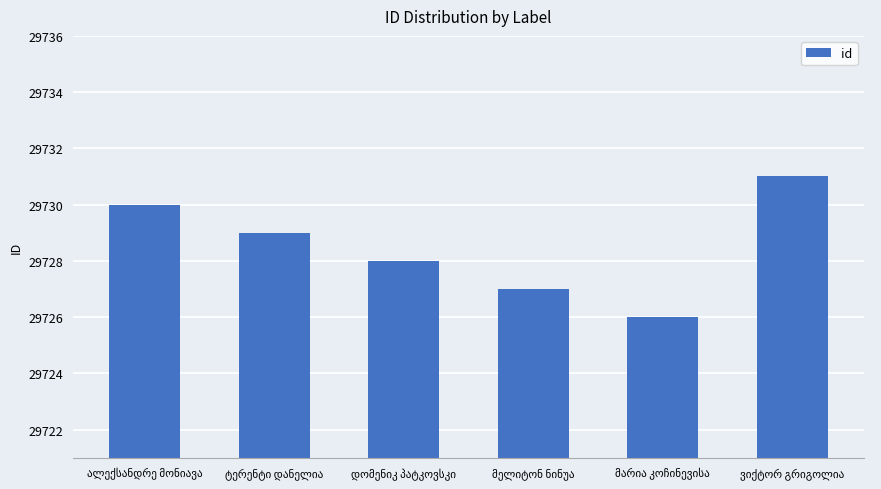

Does the chart contain stacked bars?

No